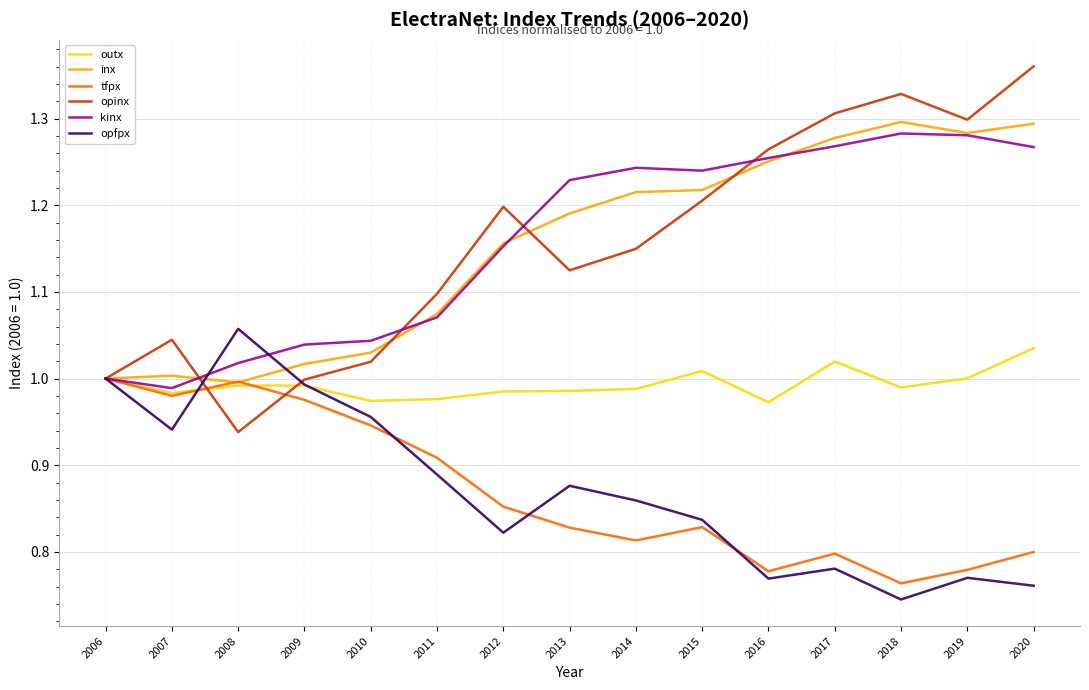

What is the sum of the opfpx values at 2014 and 2016?

1.6